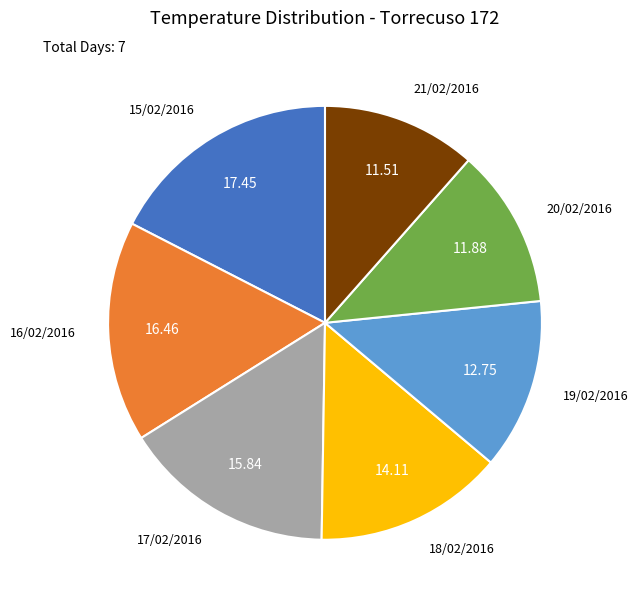

Is there any slice that represents more than half of the pie?

No